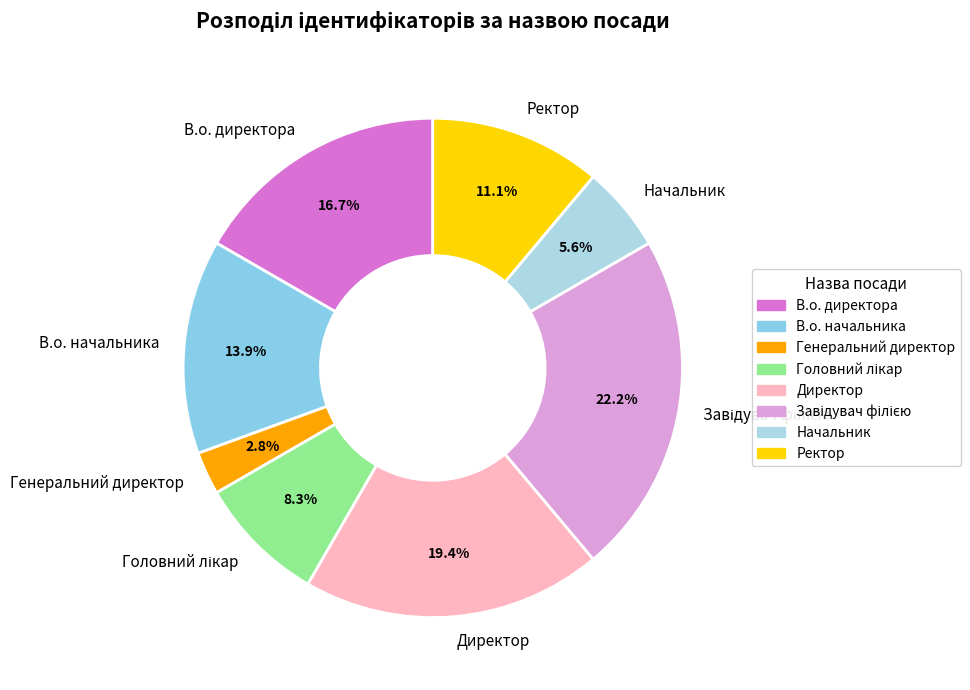

How many slices are in this pie chart?

8